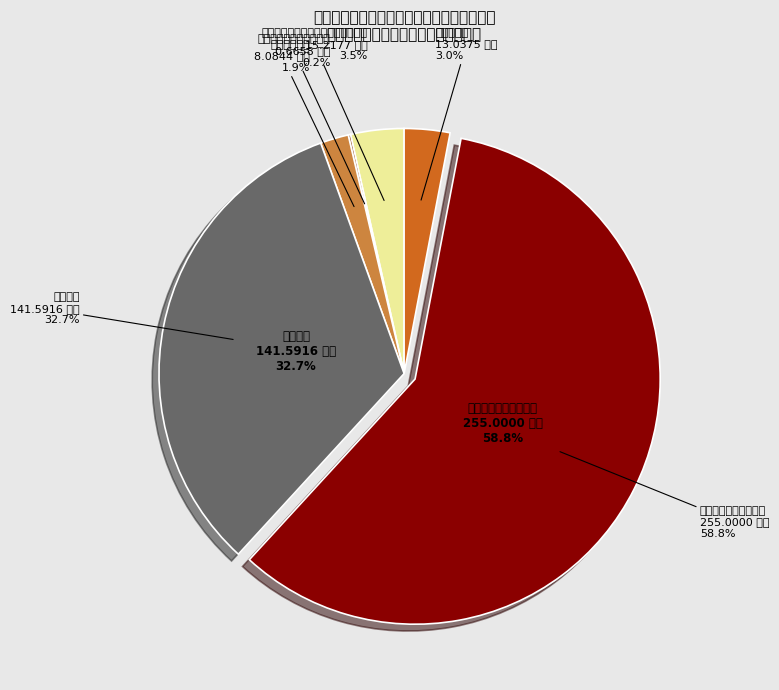

Is it true that 其他社会保障和就业支出 is 0% of the pie?

True